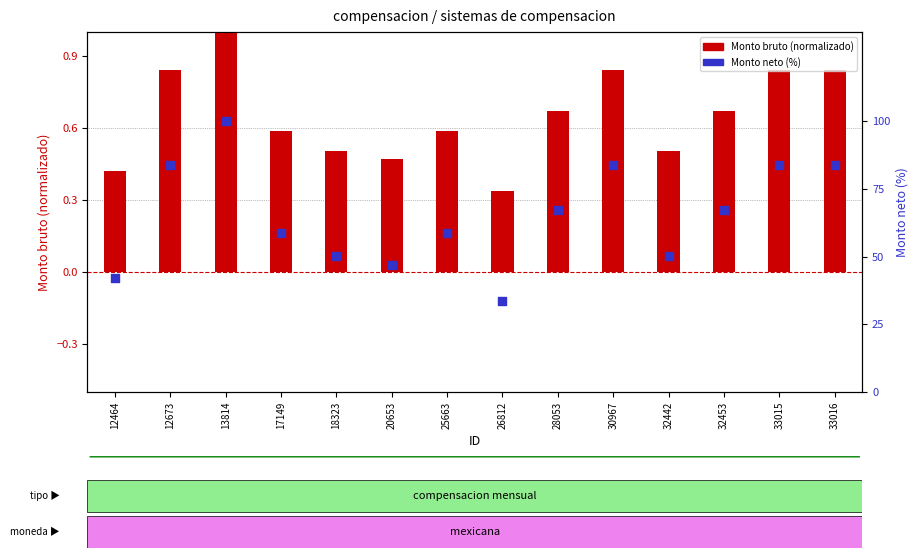

Which series reaches the maximum Y coordinate?

Monto neto (escala %)